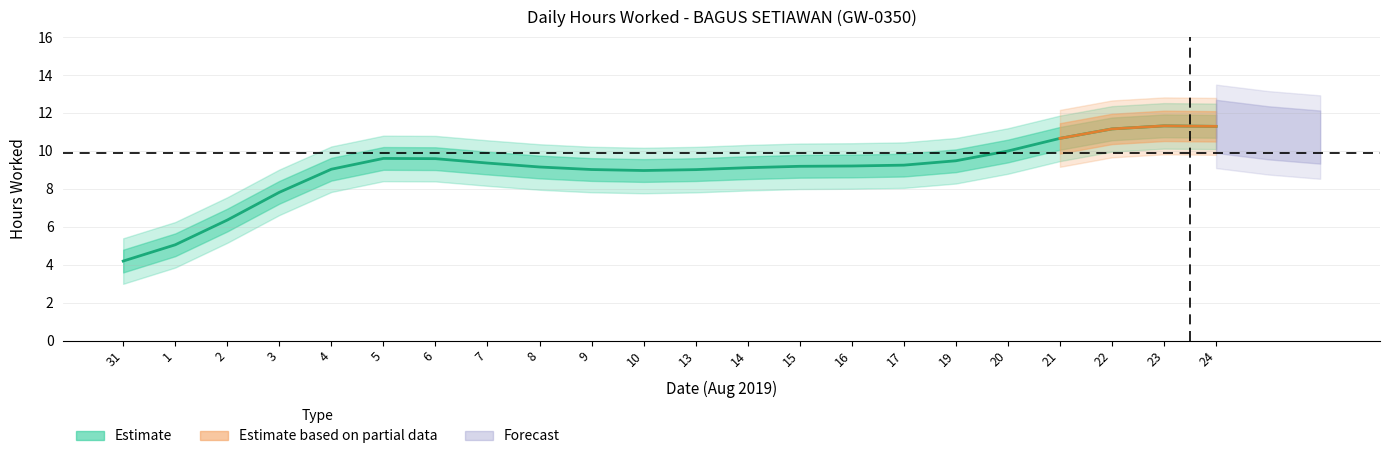

Which has a higher value, 13 or 3?

13